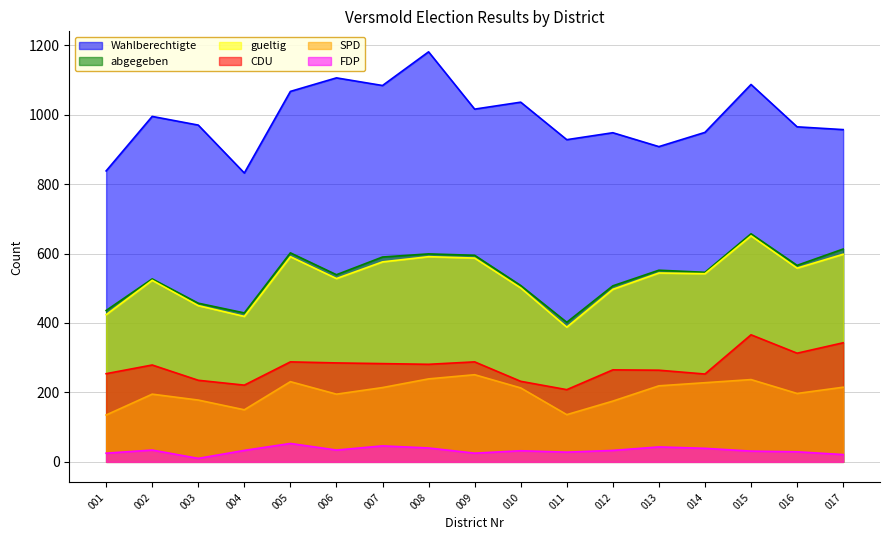

What is the value of the FDP point at the 10th from the left?

32